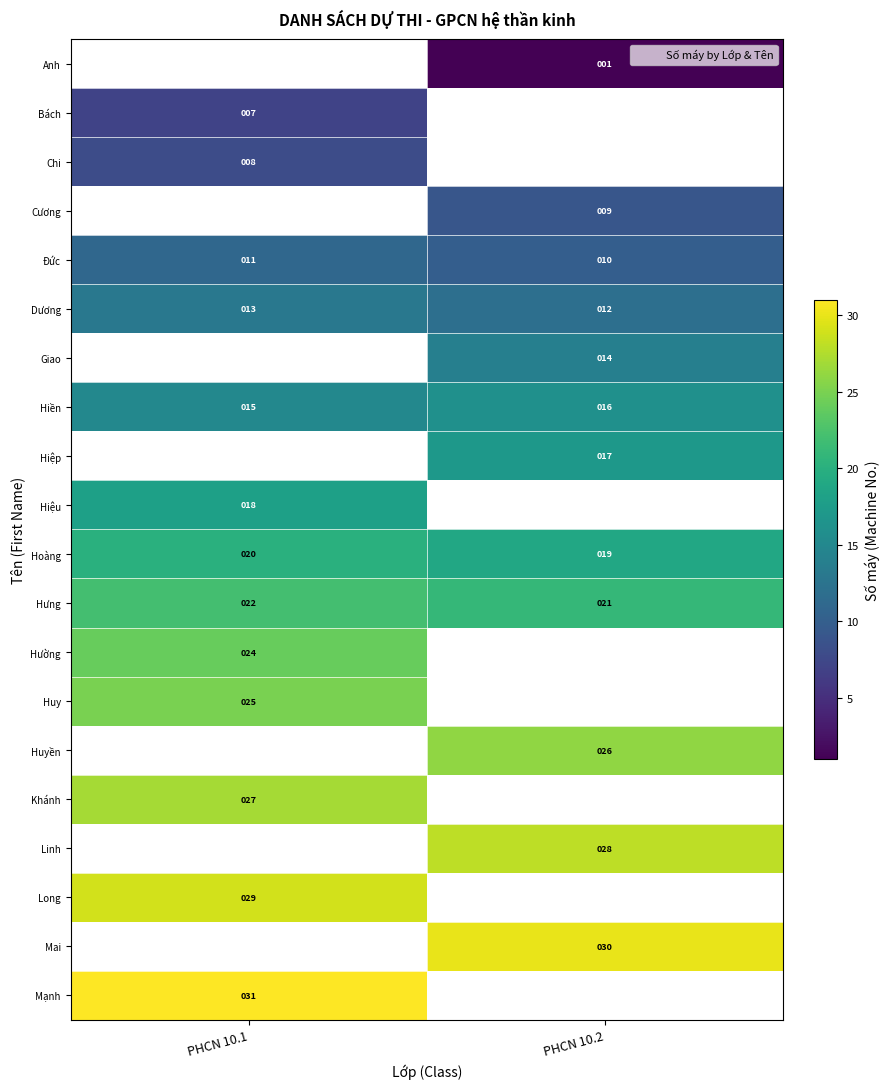

At which category does the chart reach its peak across all series?

PHCN 10.1